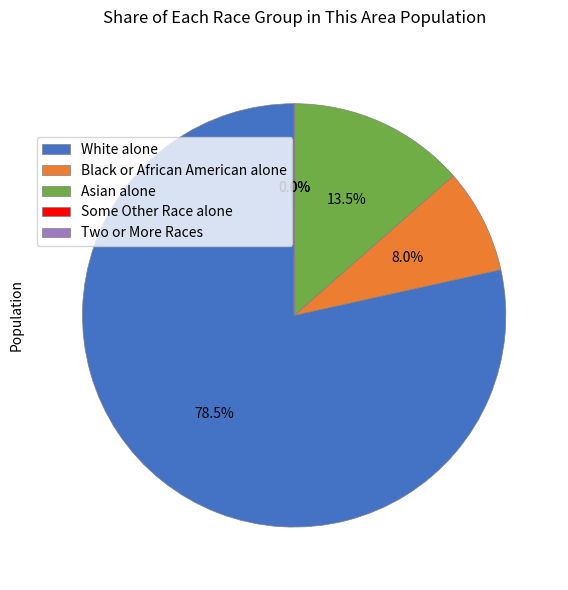

To the nearest percent, what is the difference between the largest and smallest slice percentages?

78%